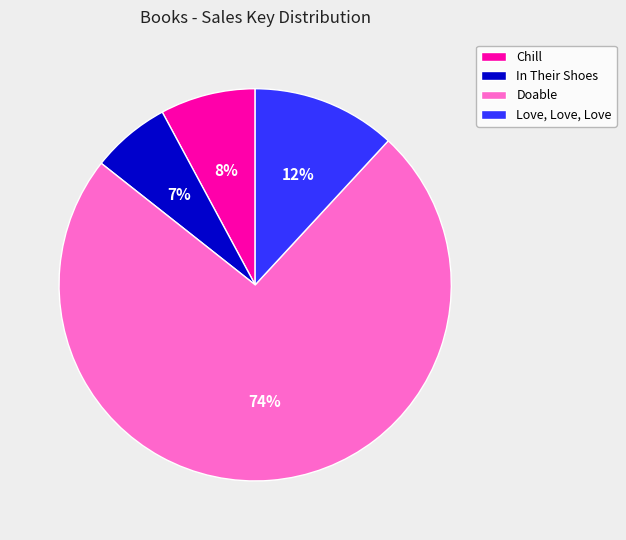

The Love, Love, Love slice represents 18% of the pie. True or false?

False